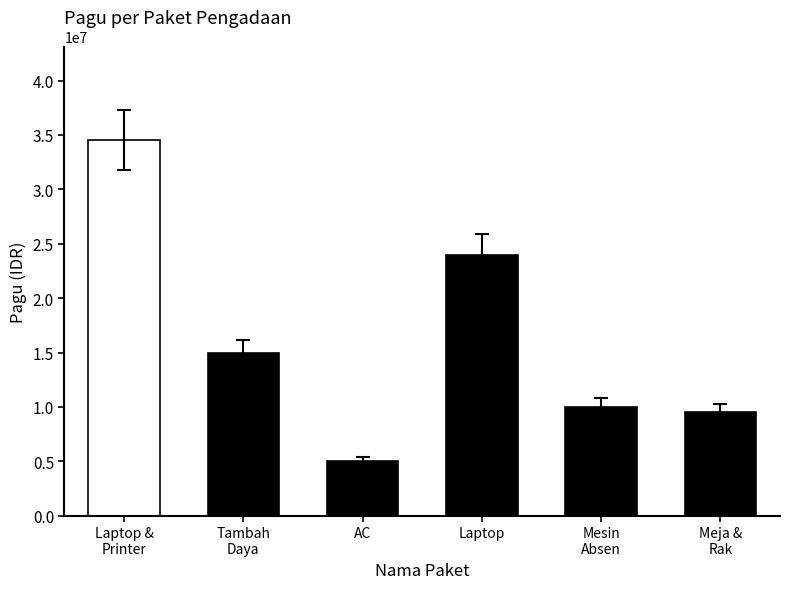

Reading left to right, extract all data points from this chart.

34500000	15000000	5000000	24000000	10000000	9500000